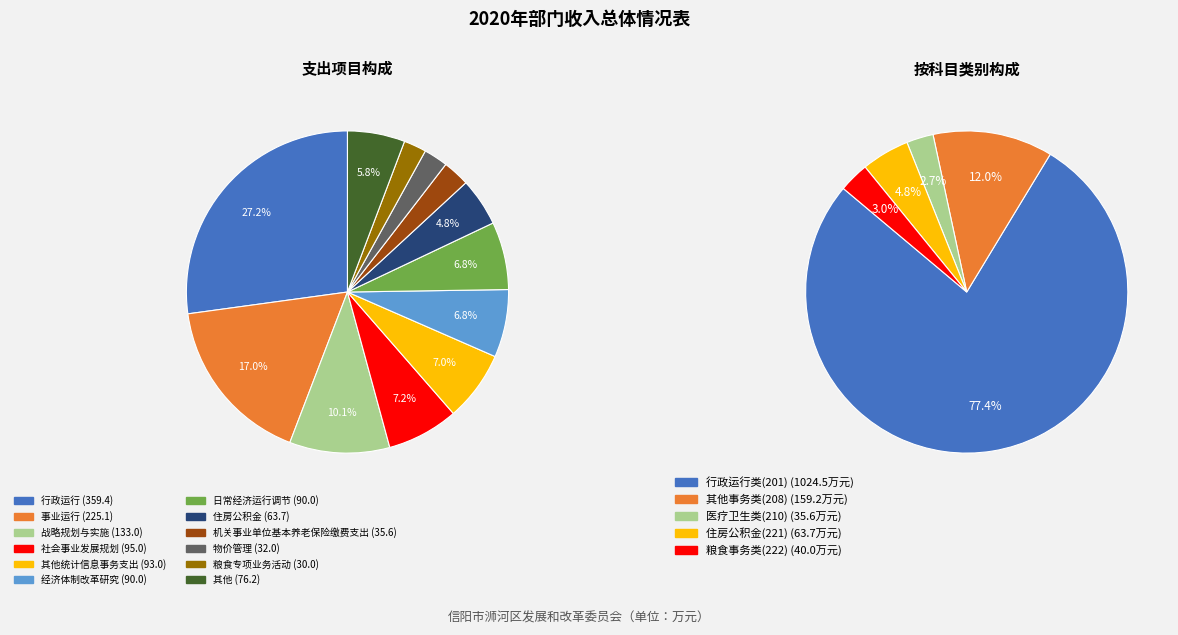

Does any single category account for the majority?

No